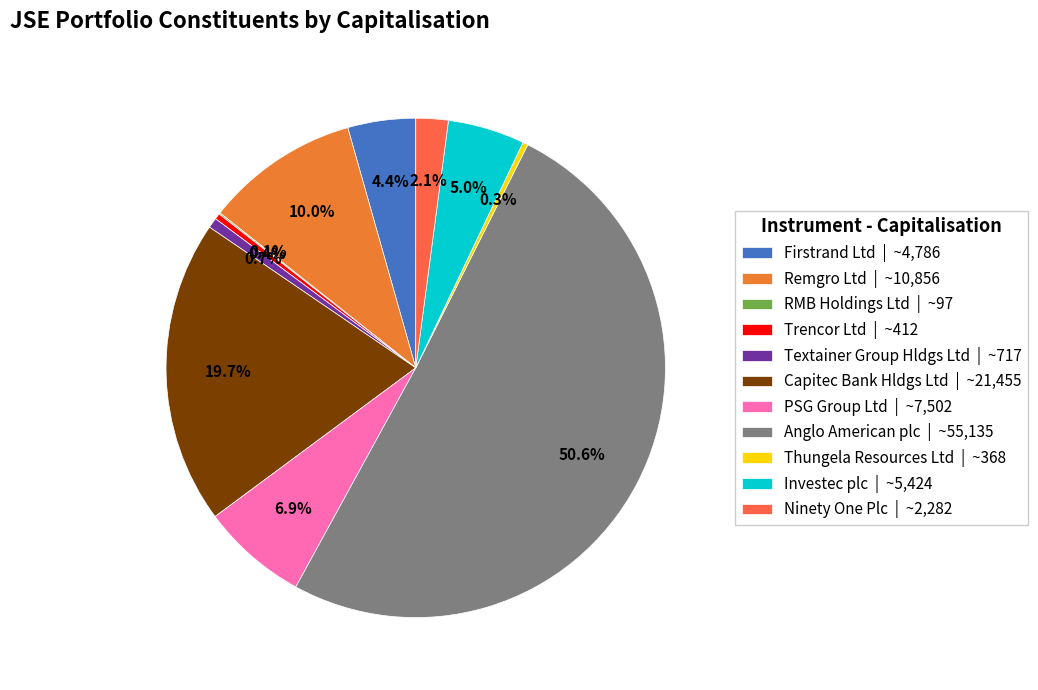

What is the ratio of the value at Firstrand Ltd to the value at RMB Holdings Ltd?

49.2